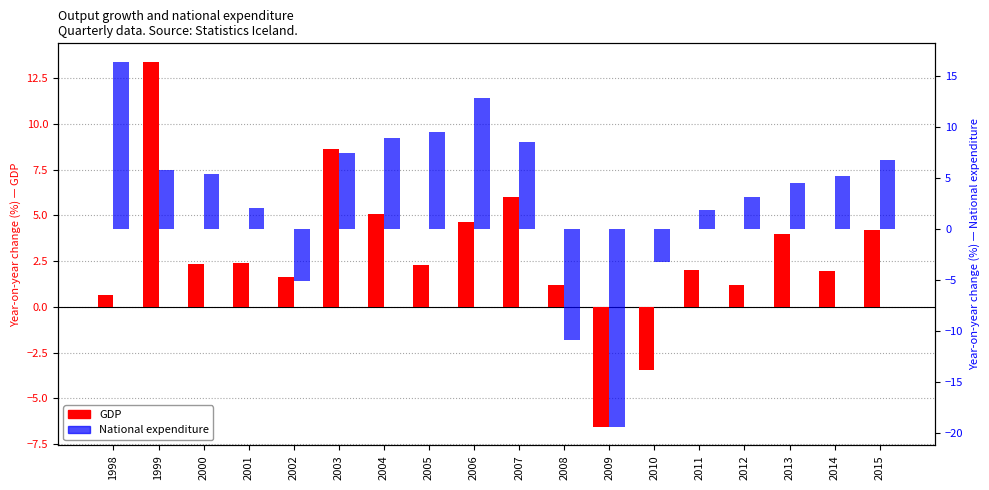

The value of National expenditure at 2006 is 3.8. True or false?

False